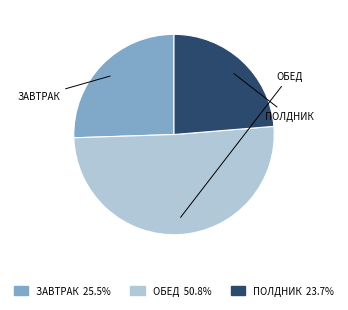

Does any single category account for the majority?

Yes